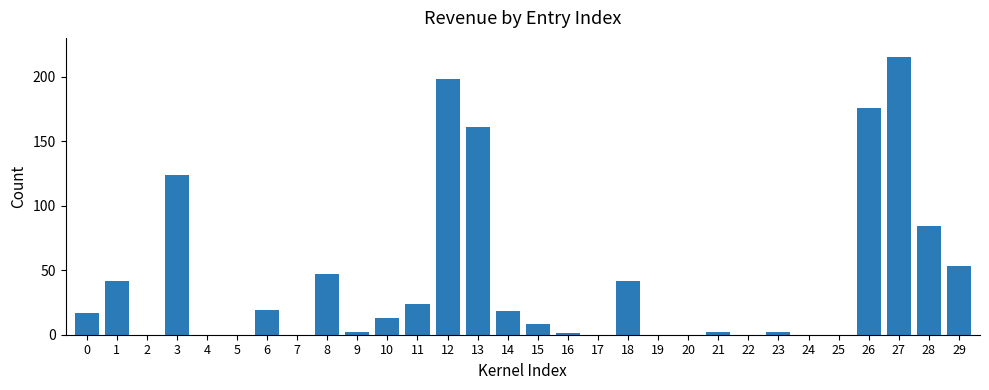

What is the change in value from 25 to 26?

+176